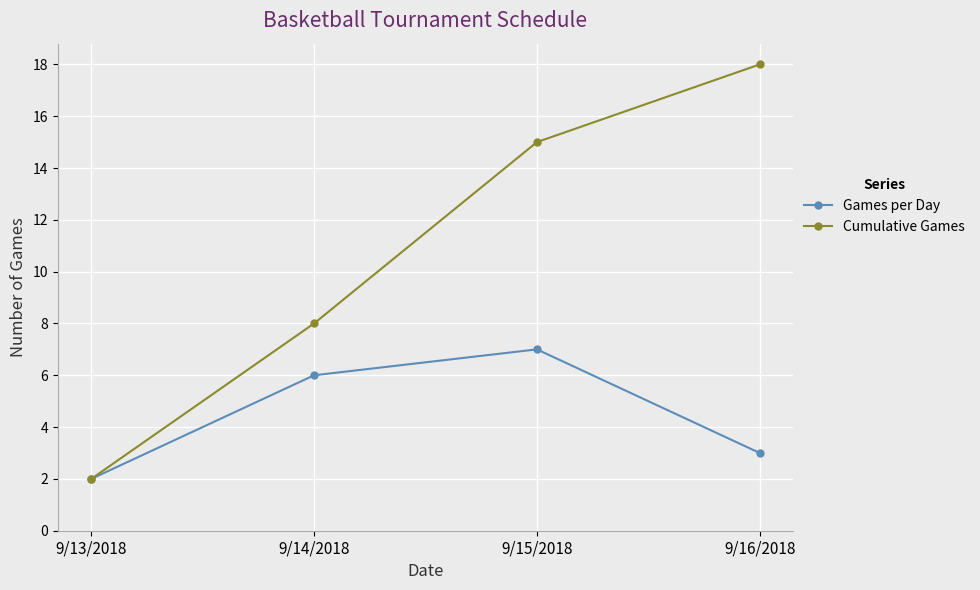

At how many categories does at least one series exceed 10?

2